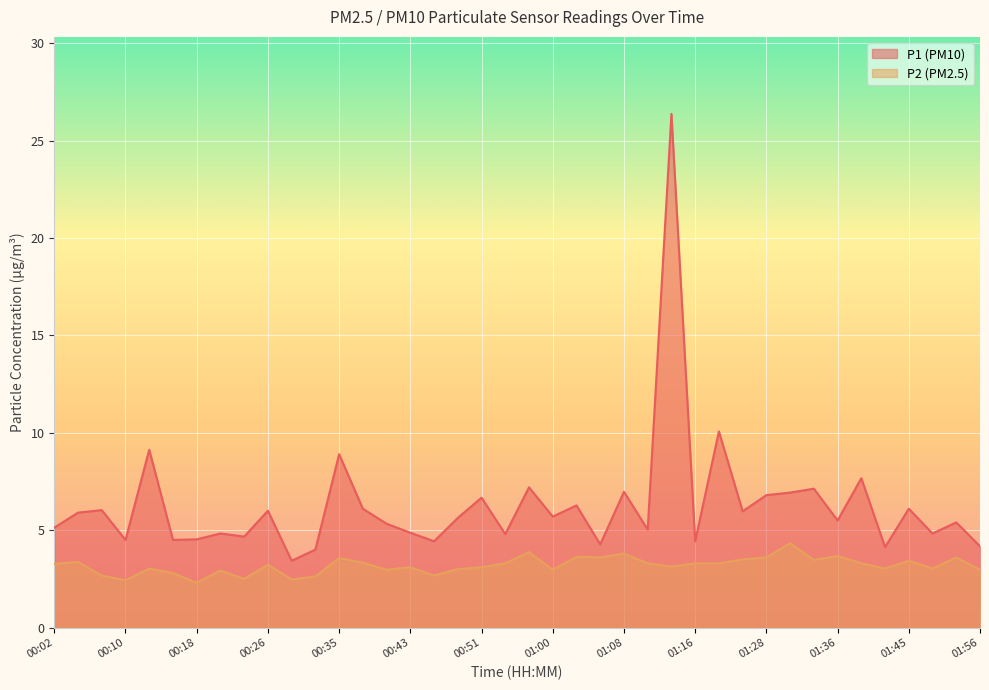

Reading left to right, transcribe all the data shown in this chart.

P1: 00:02=5.1	00:04=5.9	00:07=6.0	00:10=4.5	00:13=9.1	00:15=4.5	00:18=4.5	00:21=4.8	00:24=4.7	00:26=6.0	00:29=3.4	00:32=4.0	00:35=8.9	00:37=6.1	00:40=5.3	00:43=4.9	00:46=4.4	00:49=5.6	00:51=6.7	00:54=4.8	00:57=7.2	01:00=5.7	01:02=6.3	01:05=4.3	01:08=7.0	01:11=5.0	01:14=26.4	01:16=4.4	01:19=10.1	01:25=6.0	01:28=6.8	01:31=6.9	01:34=7.1	01:36=5.5	01:39=7.7	01:42=4.1	01:45=6.1	01:51=4.8	01:53=5.4	01:56=4.2
P2: 00:02=3.3	00:04=3.4	00:07=2.7	00:10=2.4	00:13=3.0	00:15=2.8	00:18=2.3	00:21=2.9	00:24=2.5	00:26=3.2	00:29=2.5	00:32=2.6	00:35=3.6	00:37=3.3	00:40=3.0	00:43=3.1	00:46=2.7	00:49=3.0	00:51=3.1	00:54=3.3	00:57=3.9	01:00=3.0	01:02=3.6	01:05=3.6	01:08=3.8	01:11=3.3	01:14=3.1	01:16=3.3	01:19=3.3	01:25=3.5	01:28=3.6	01:31=4.3	01:34=3.5	01:36=3.7	01:39=3.3	01:42=3.0	01:45=3.4	01:51=3.0	01:53=3.6	01:56=3.0